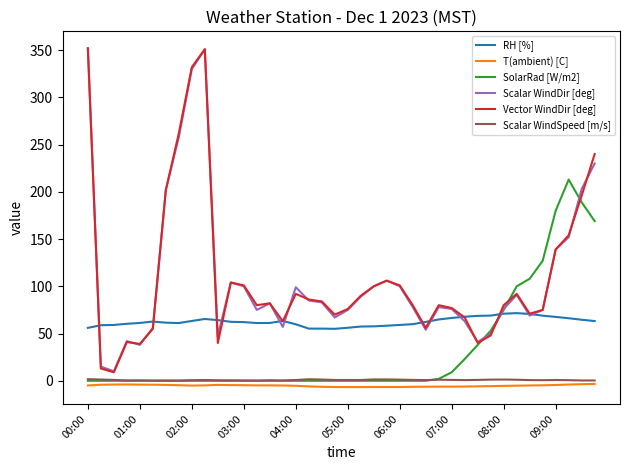

Which series has the widest spread of values?

Vector WindDir [deg]